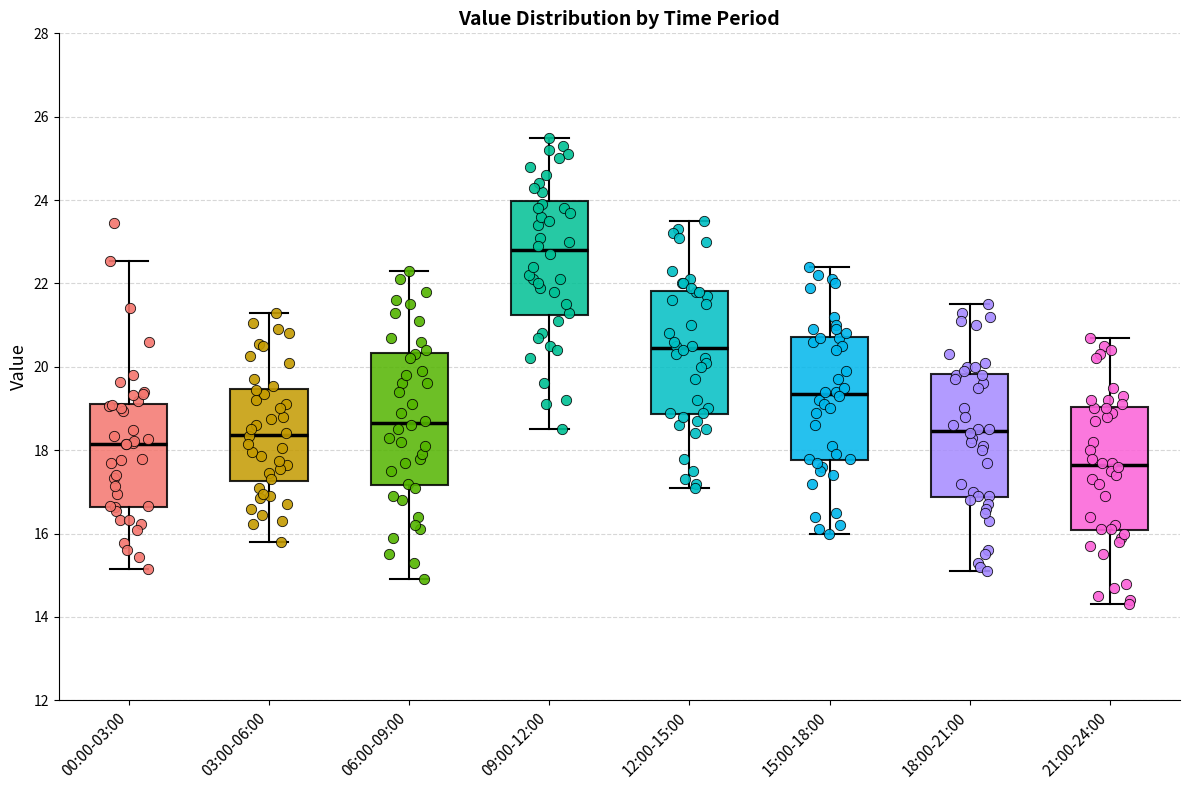

Reading left to right, read every box against the y-axis: the position of its median line, the range the box covers, and the ends of its whiskers. The values are not printed on the chart, so give them approximately, as read against the axis.

00:00-03:00: median 18.2, box 16.6 to 19.2, whiskers 15.2 to 22.6
03:00-06:00: median 18.4, box 17.2 to 19.4, whiskers 15.8 to 21.4
06:00-09:00: median 18.6, box 17.2 to 20.4, whiskers 15.0 to 22.4
09:00-12:00: median 22.8, box 21.2 to 24.0, whiskers 18.6 to 25.6
12:00-15:00: median 20.4, box 18.8 to 21.8, whiskers 17.2 to 23.6
15:00-18:00: median 19.4, box 17.8 to 20.8, whiskers 16.0 to 22.4
18:00-21:00: median 18.4, box 16.8 to 19.8, whiskers 15.2 to 21.6
21:00-24:00: median 17.6, box 16.0 to 19.0, whiskers 14.4 to 20.8